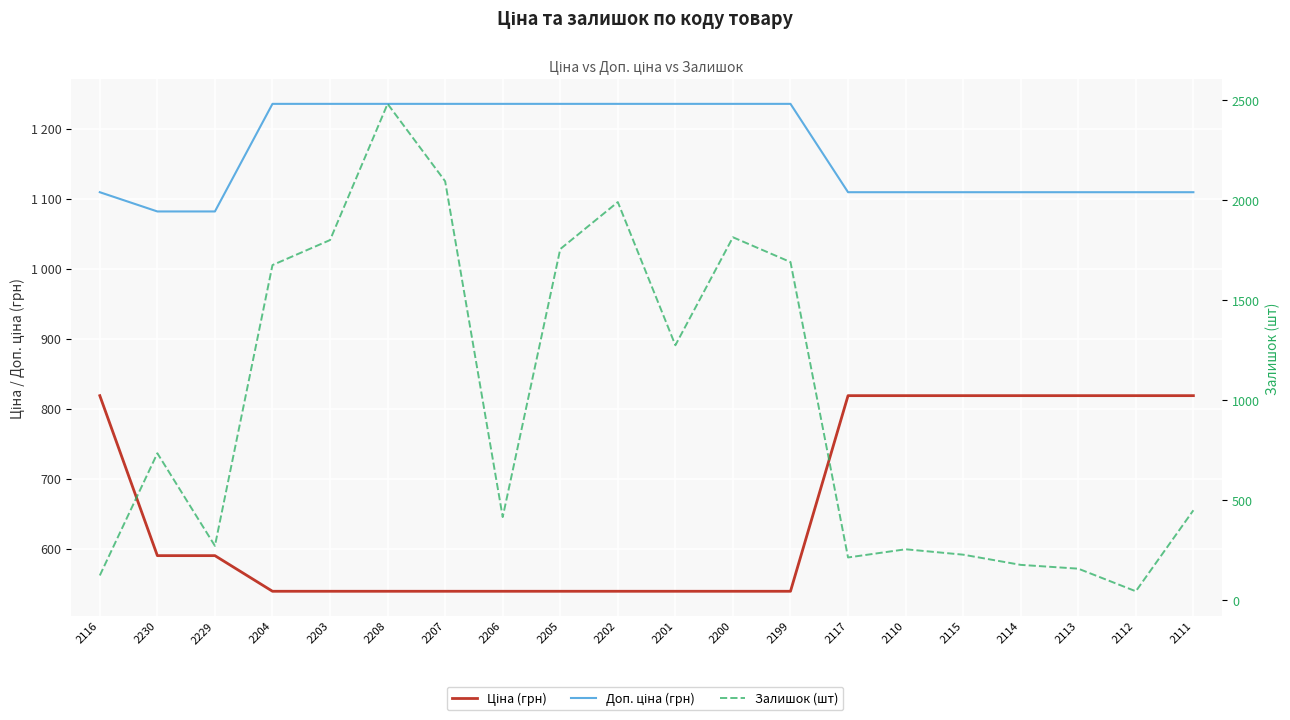

Rank the series at 2112 from highest to lowest value.

Доп. ціна (грн), Ціна (грн), Залишок (шт)